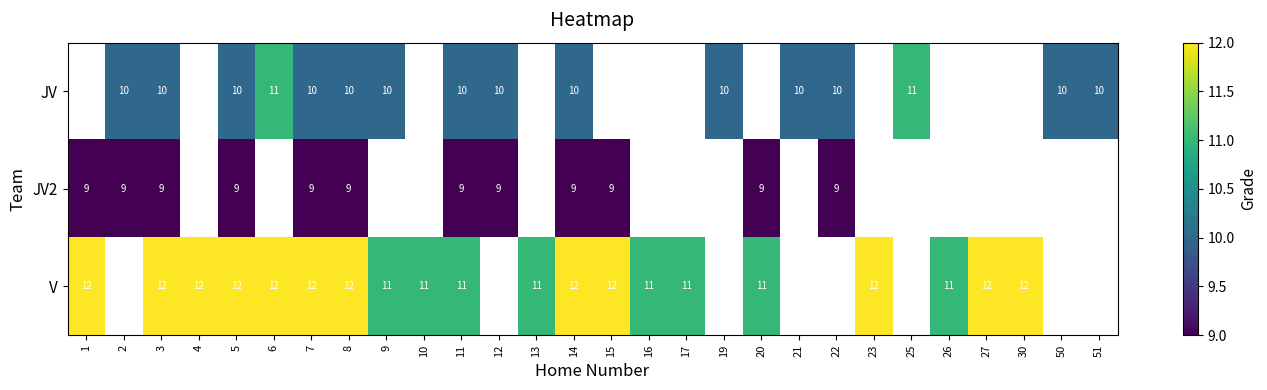

Rank the series at 8 from highest to lowest value.

V, JV, JV2